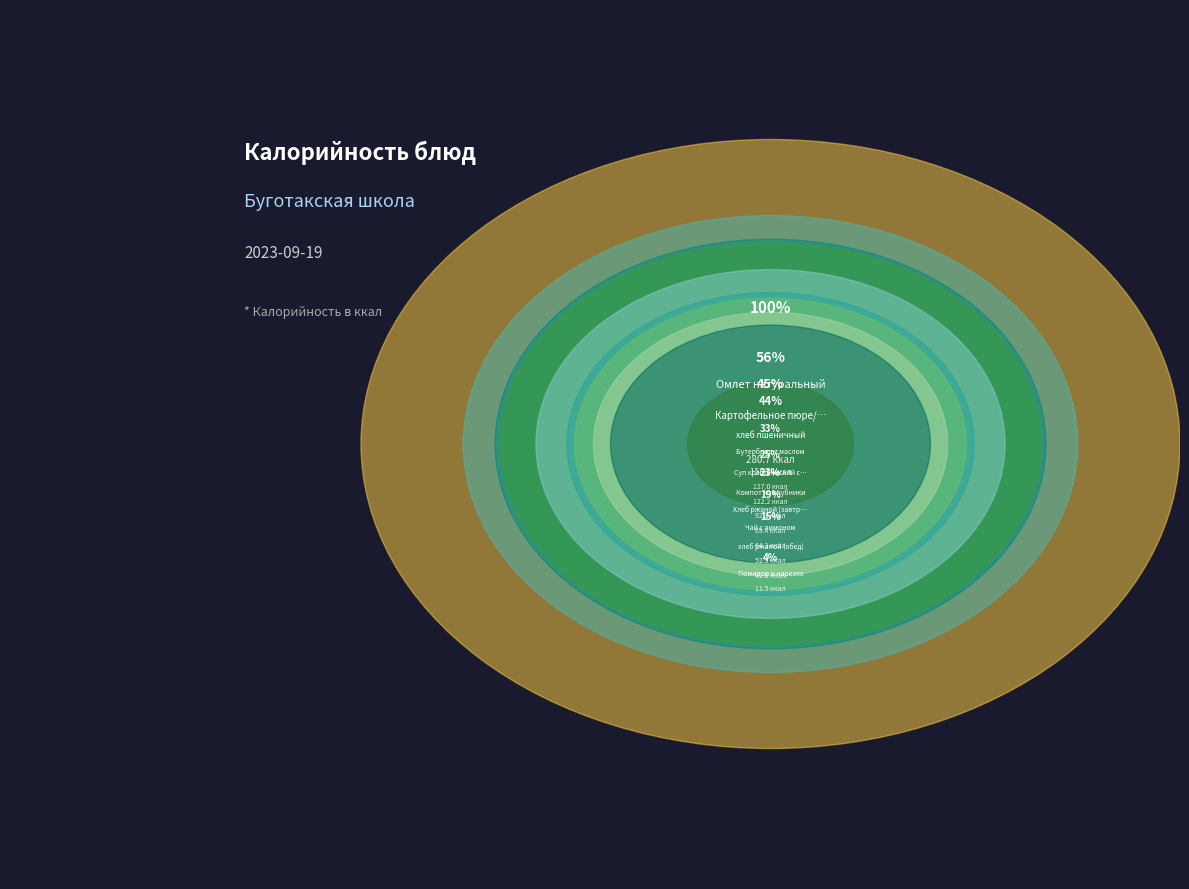

Does any single category account for the majority?

No